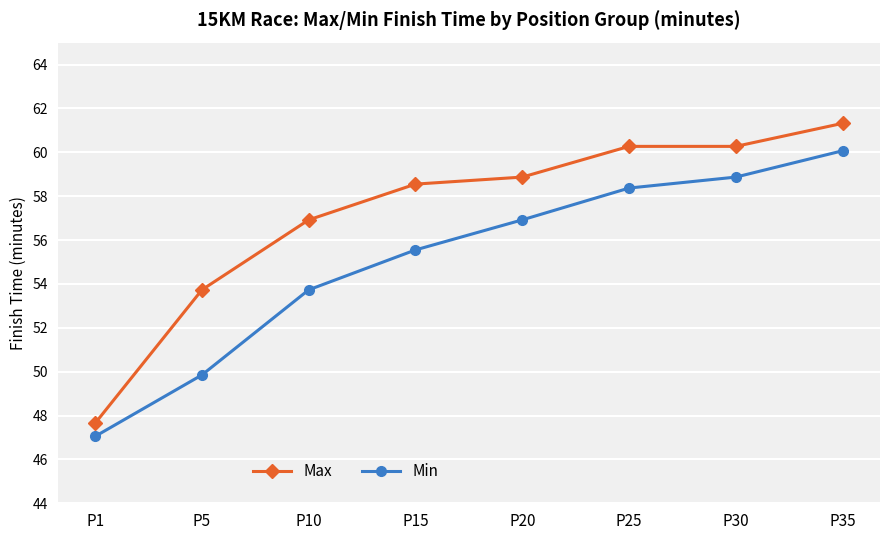

Which series has the largest total across all categories?

Max